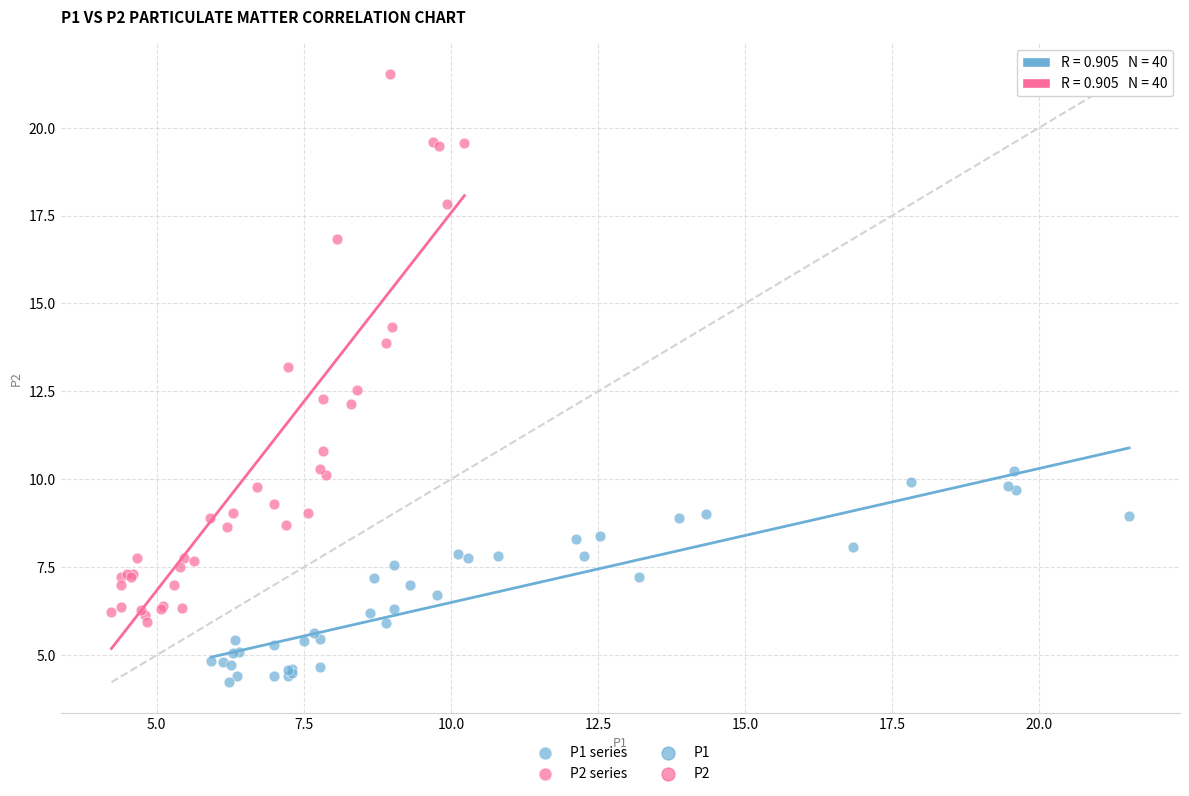

Which series reaches the minimum Y coordinate?

P1 series